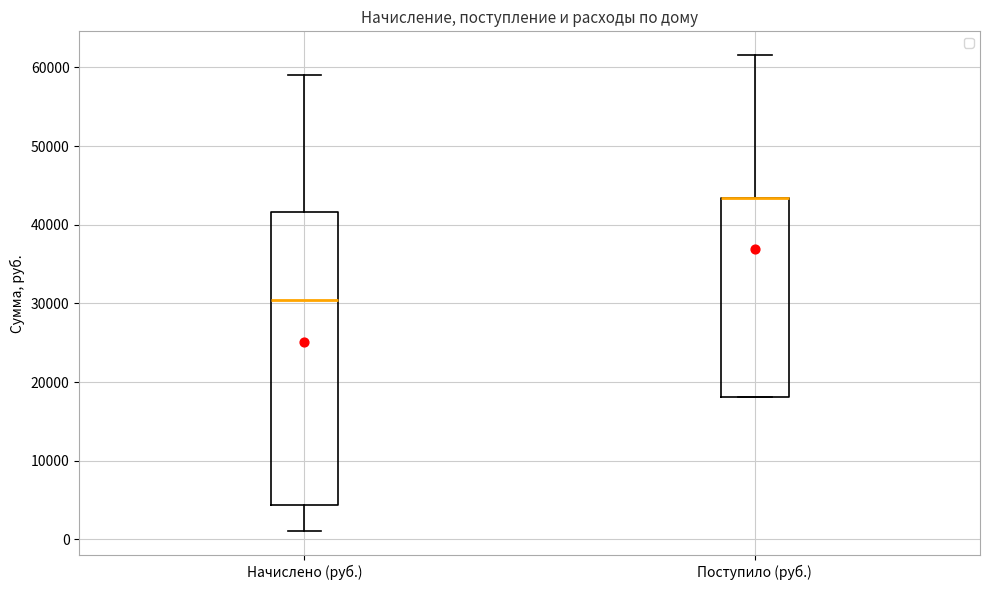

Which box is the tallest, from its lower edge to its upper edge?

Начислено (руб.)